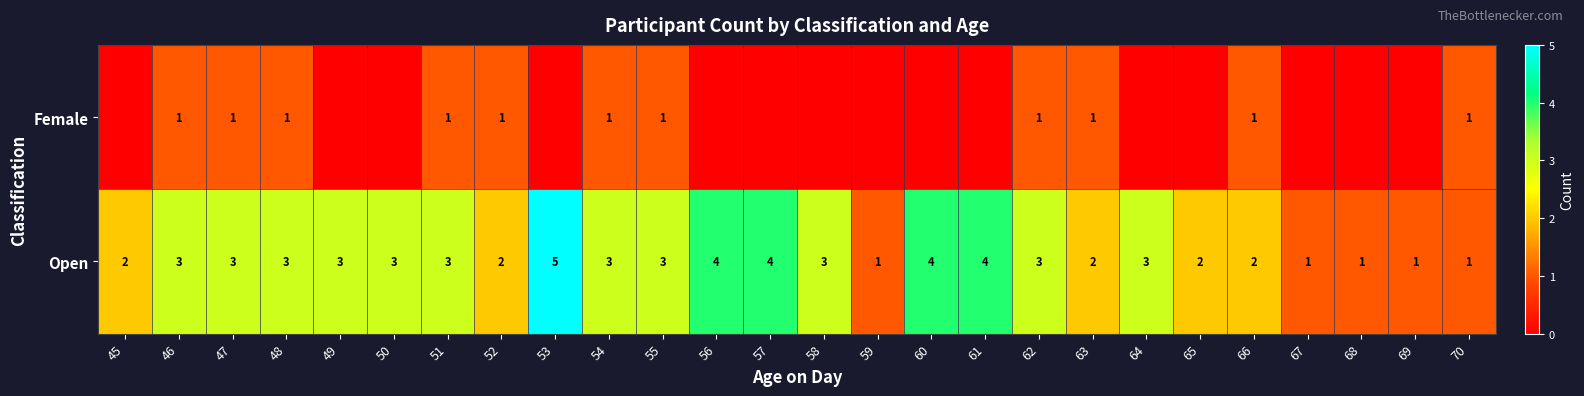

What is the total value across all series at 62?

4